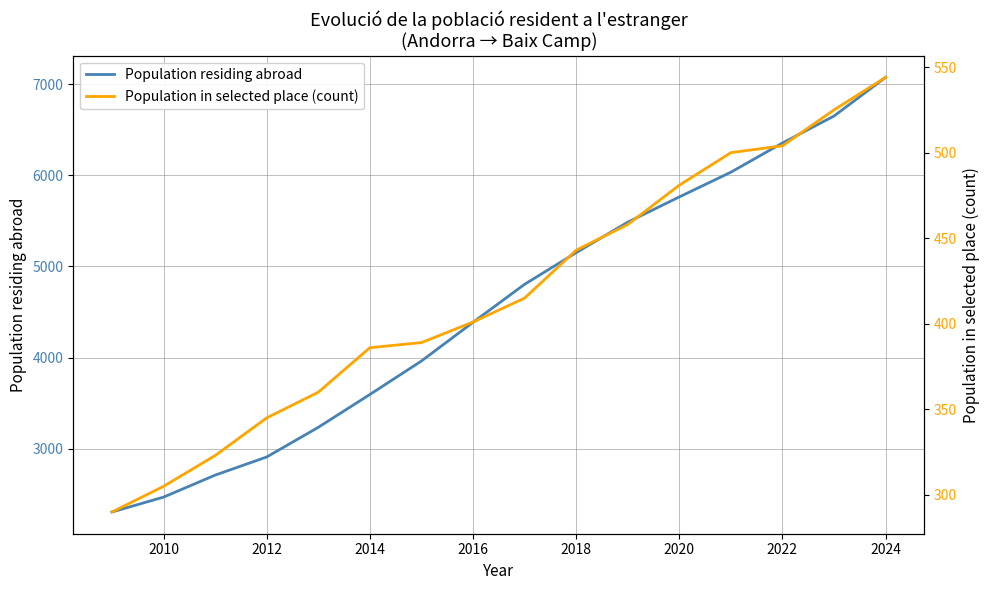

Which series has the largest total across all categories?

Population residing abroad